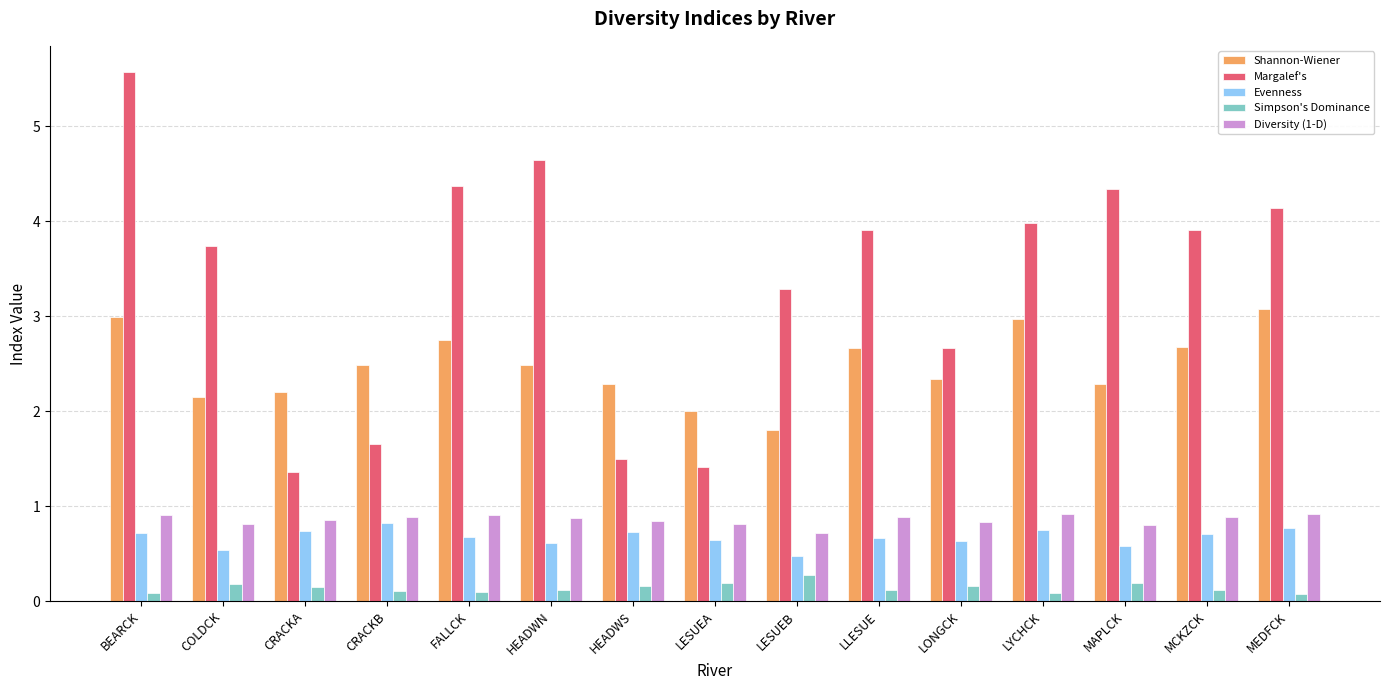

How many categories are shown in the chart?

15